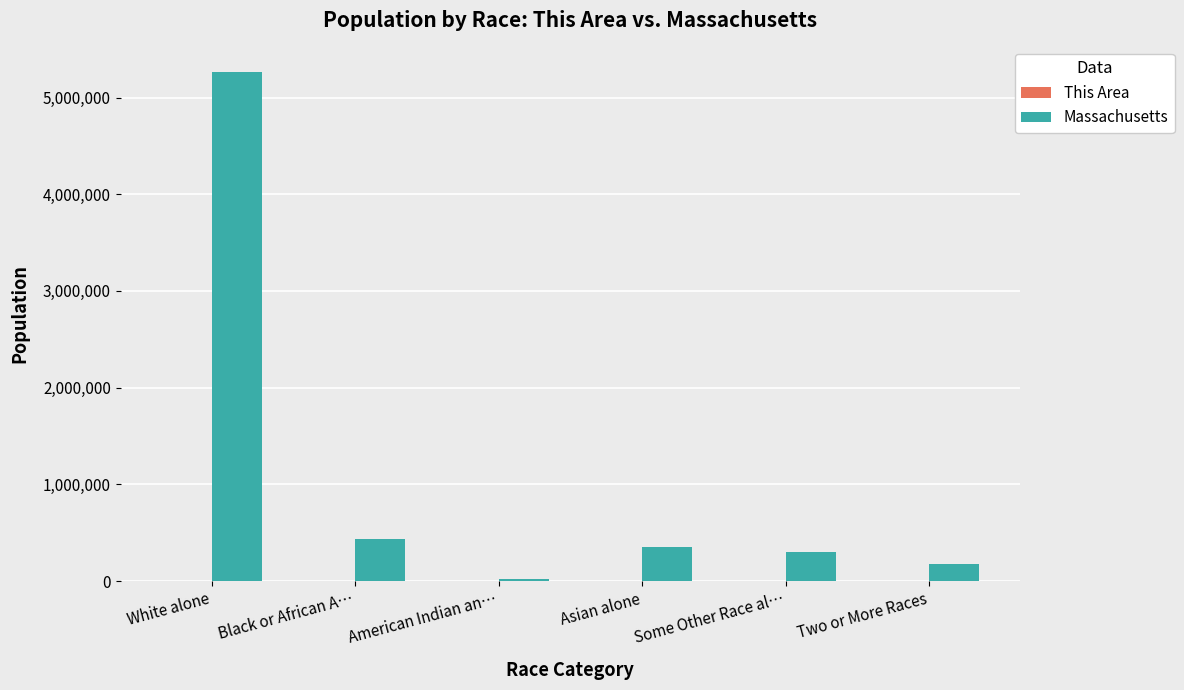

At which category is the sum across all series the highest?

White alone